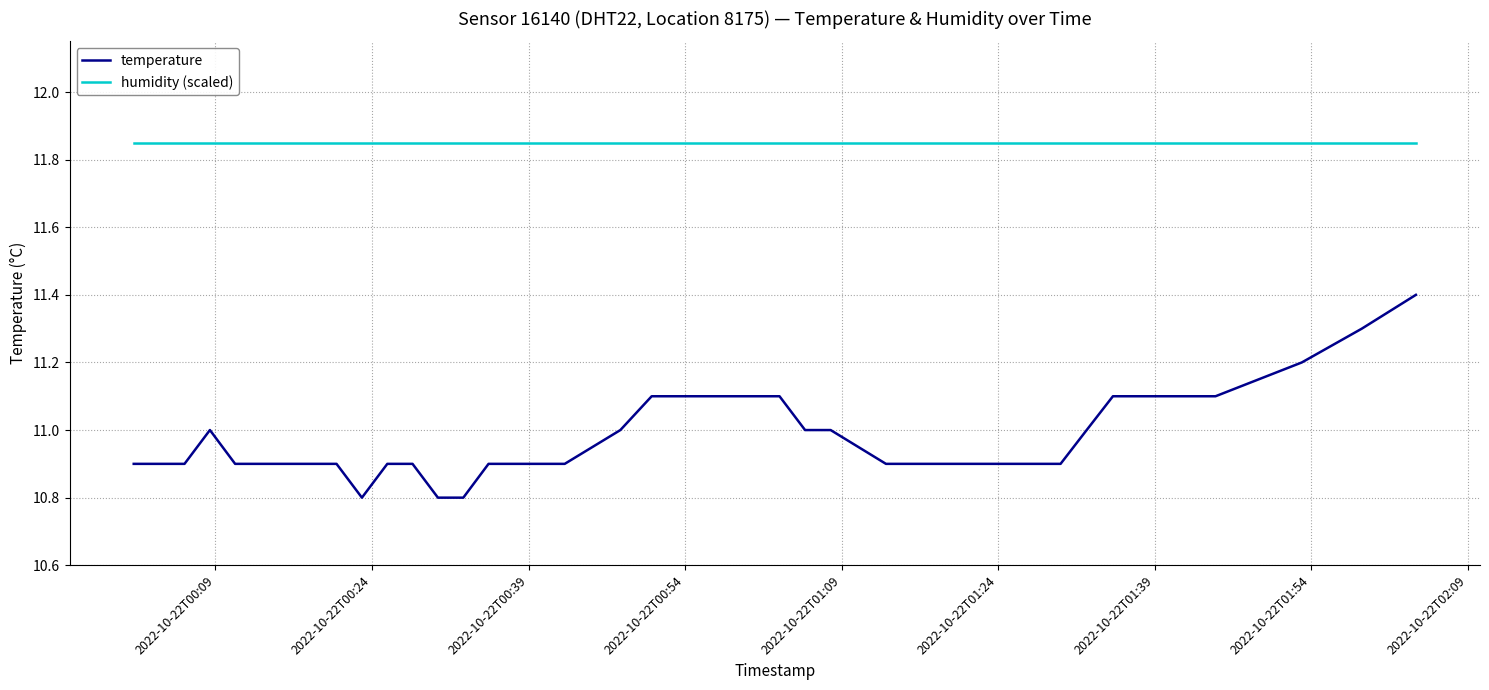

List the series in order of their peak value, lowest first.

temperature, humidity (scaled)